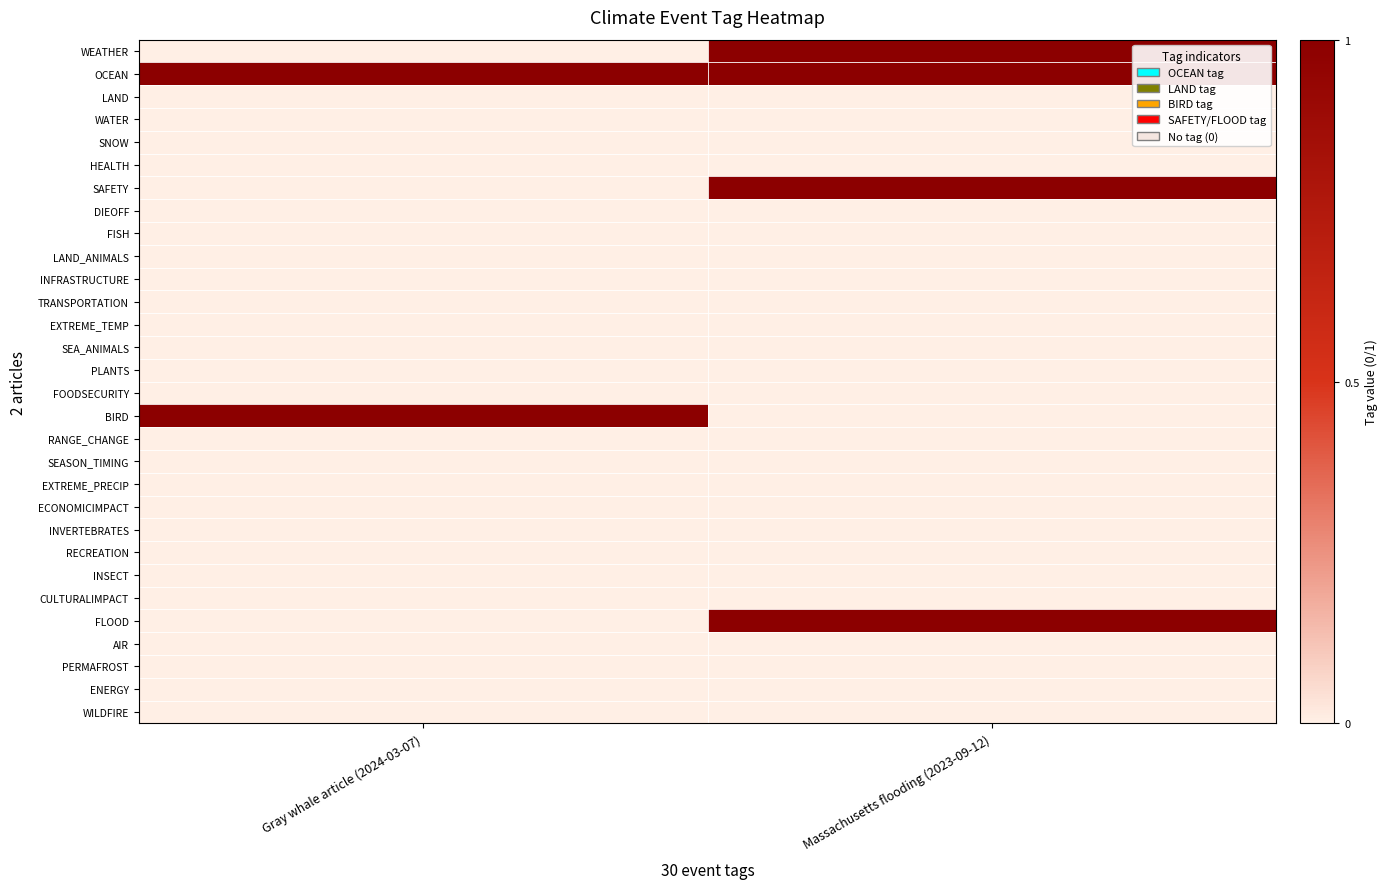

At how many categories does at least one series exceed 0?

2